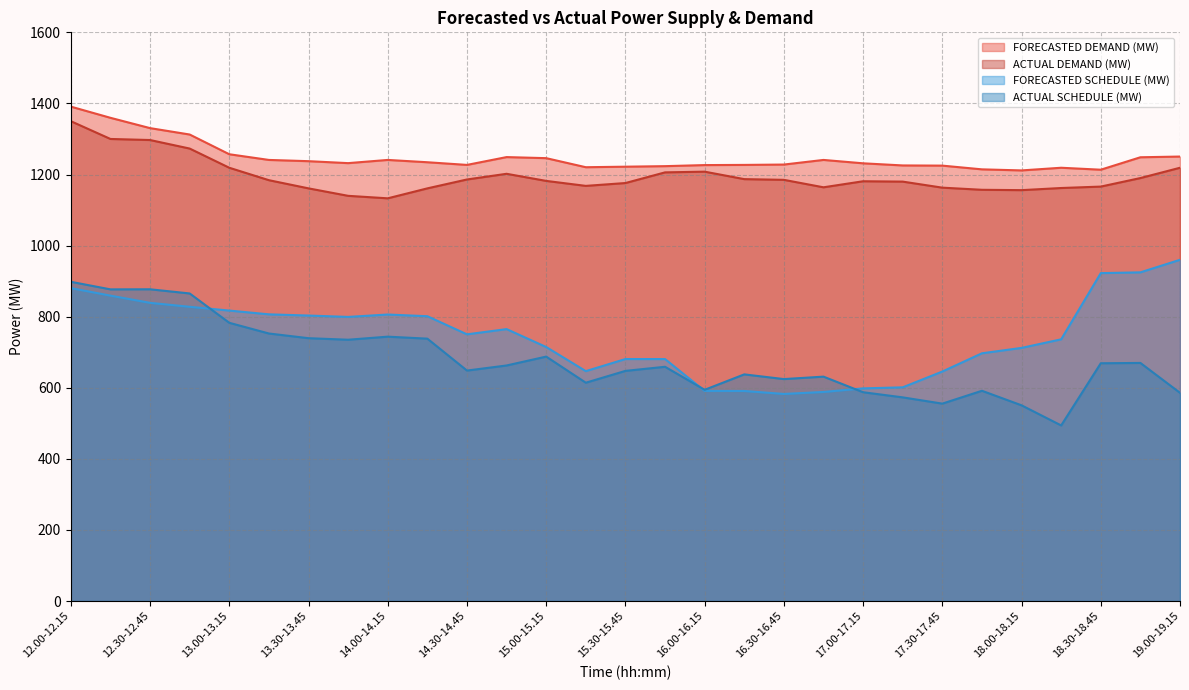

True or false: ACTUAL SCHEDULE (MW) and FORECASTED SCHEDULE (MW) intersect in this chart.

True